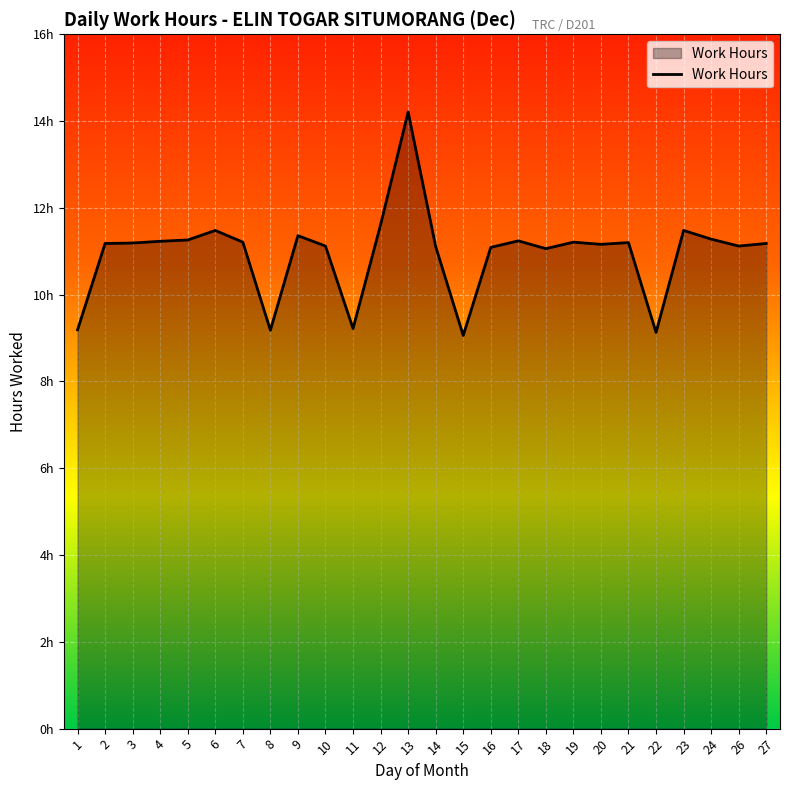

Which has a higher value, 22 or 13?

13